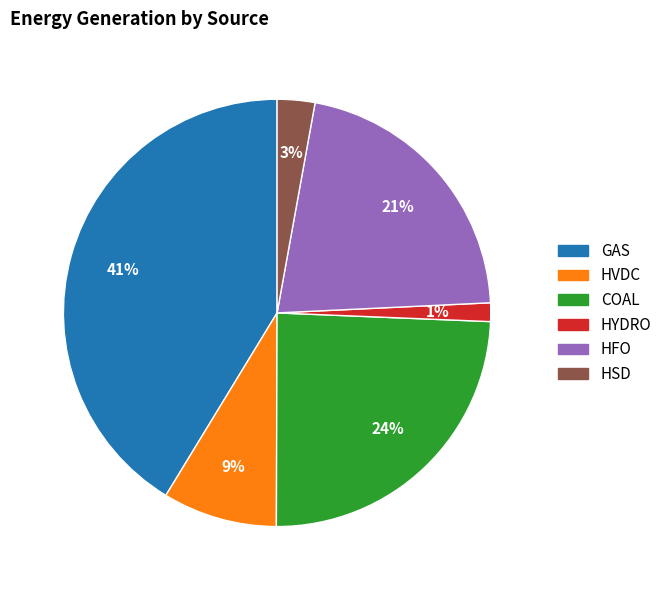

How many segments does this pie chart have?

6